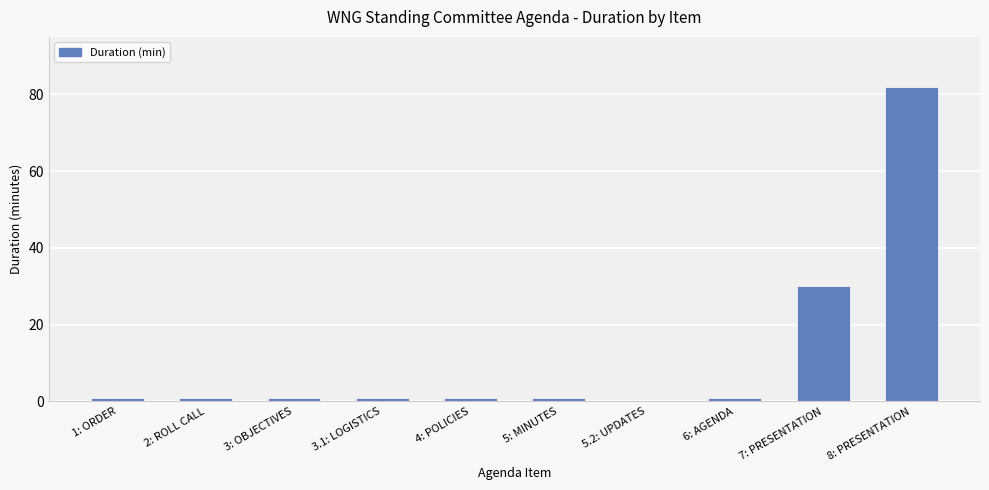

Which has a higher value, 7: PRESENTATION or 5.2: UPDATES?

7: PRESENTATION